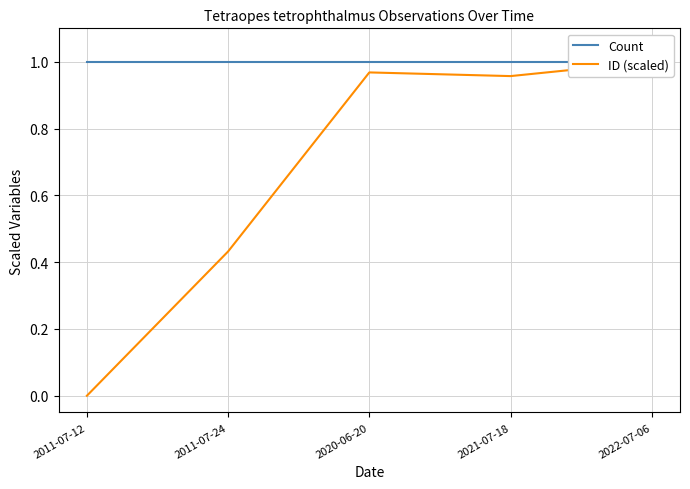

Which series has the largest total across all categories?

Count